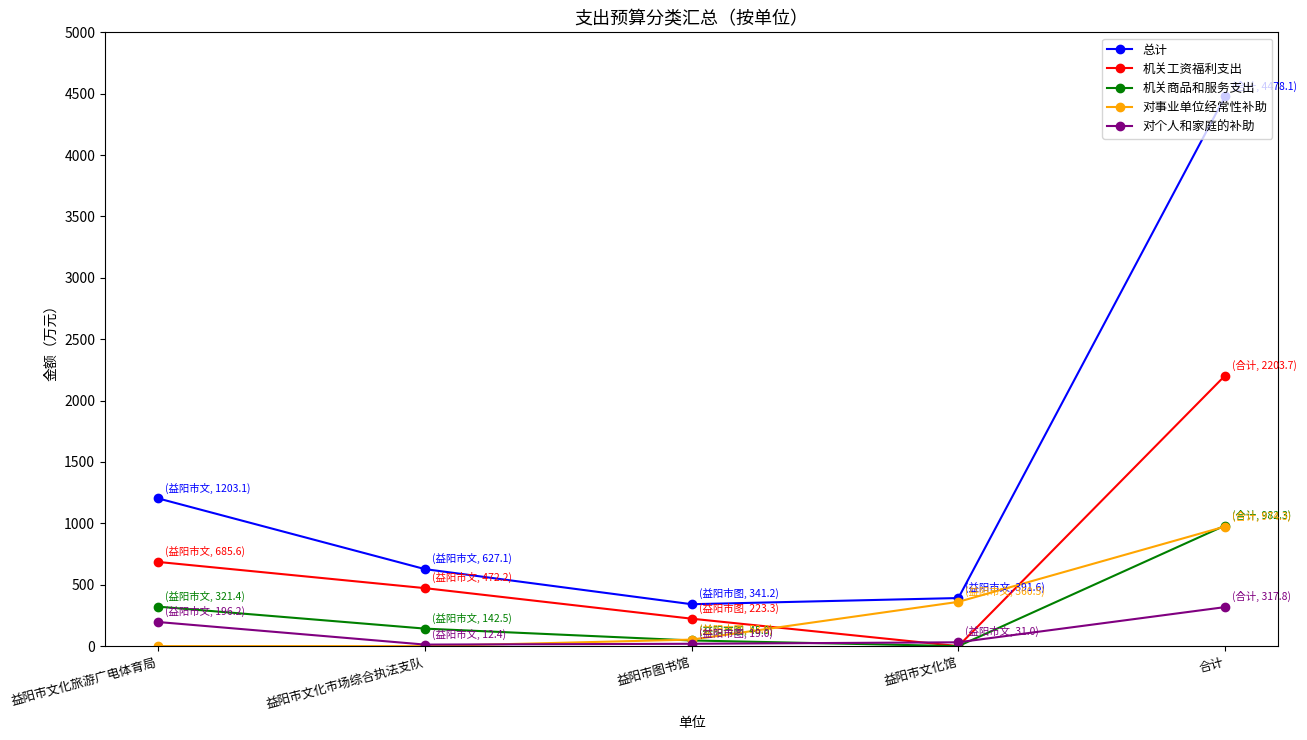

At which category does 机关商品和服务支出 reach its first local valley?

益阳市文化馆